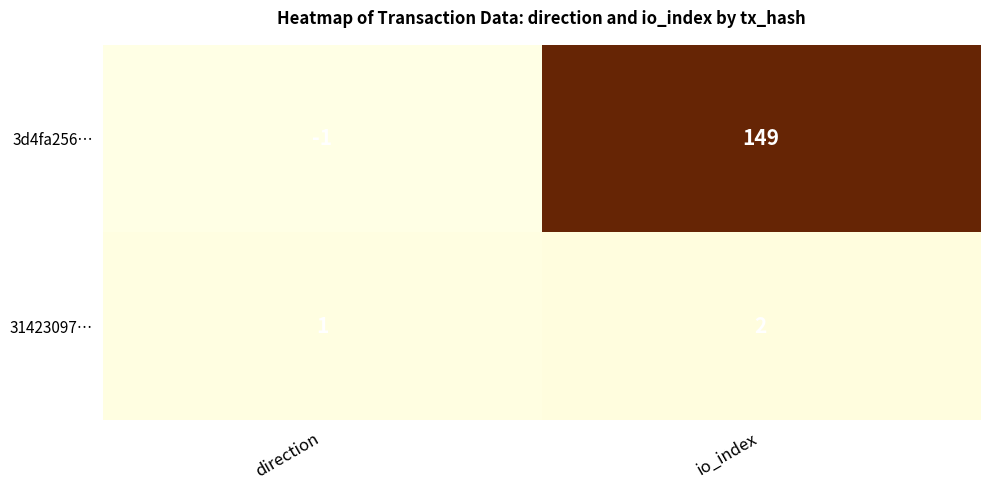

Between direction and io_index, which series saw the biggest shift?

3d4fa256…